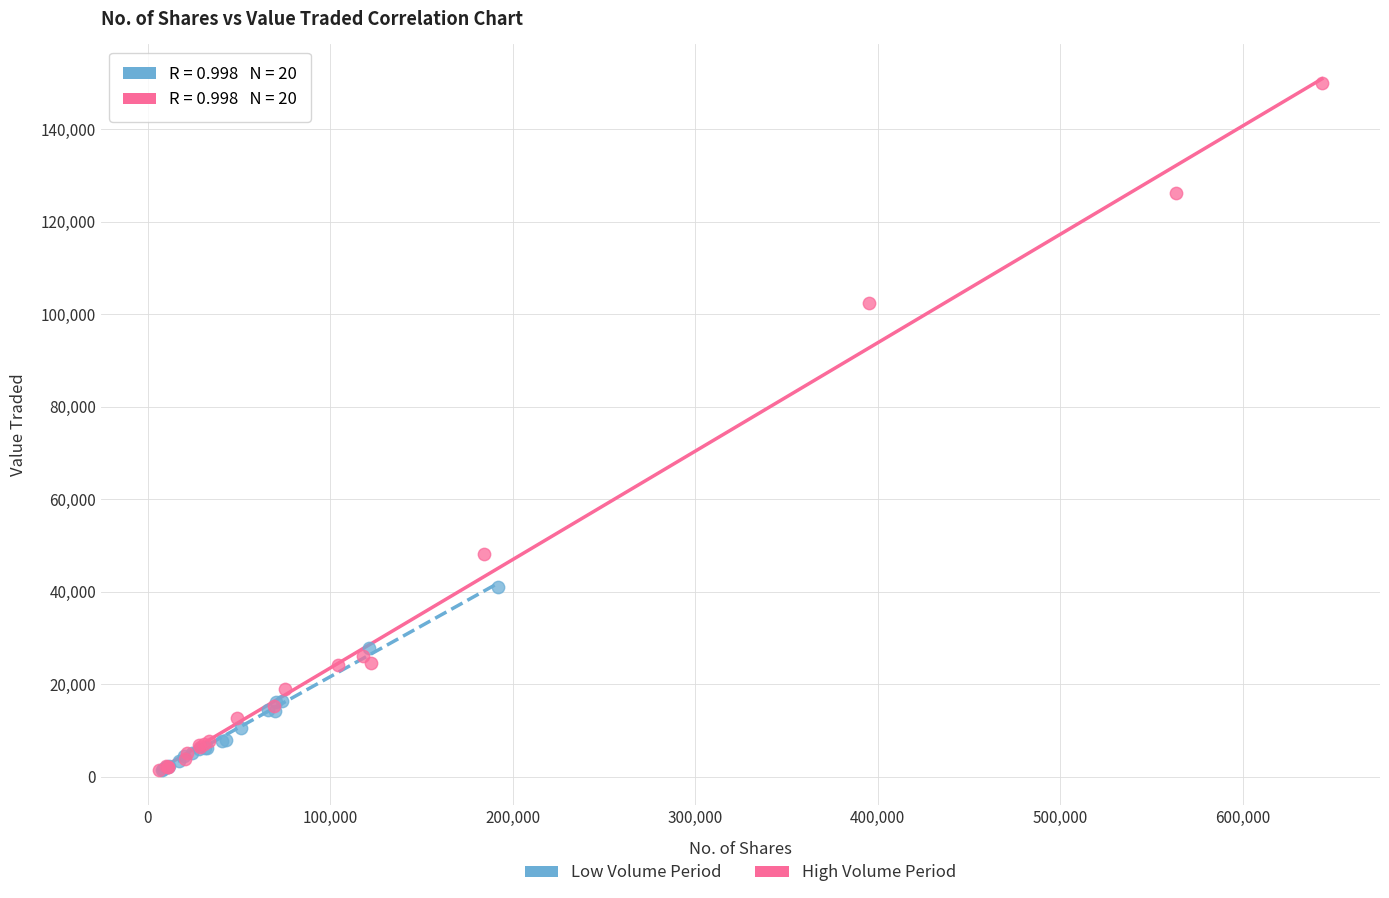

Which series reaches the maximum Y coordinate?

High Volume Period